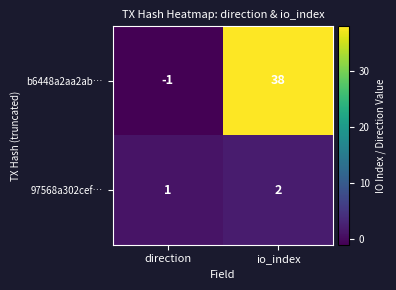

Count the number of data series in this chart.

2